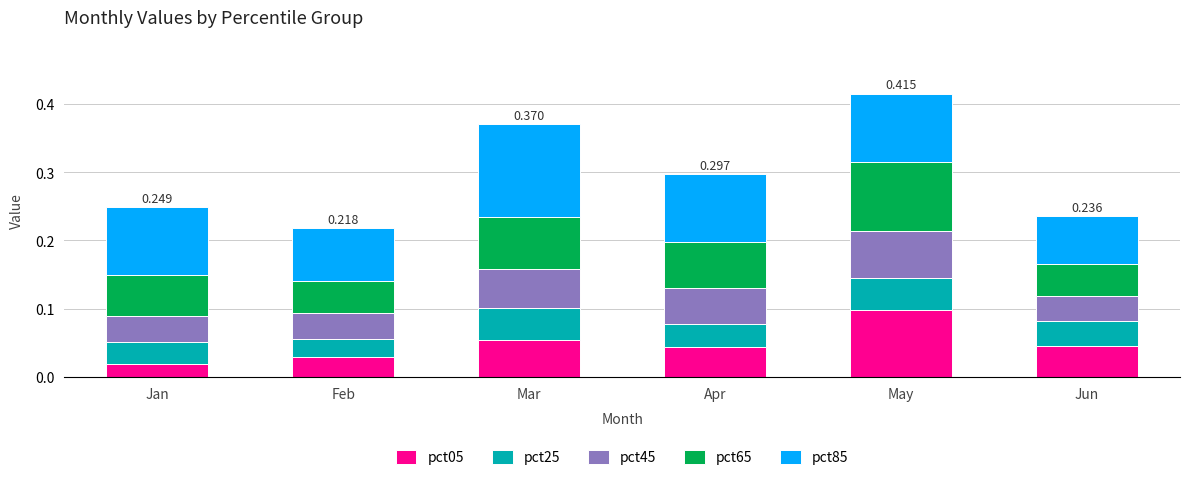

What are all the series names shown in the legend?

pct05, pct25, pct45, pct65, pct85